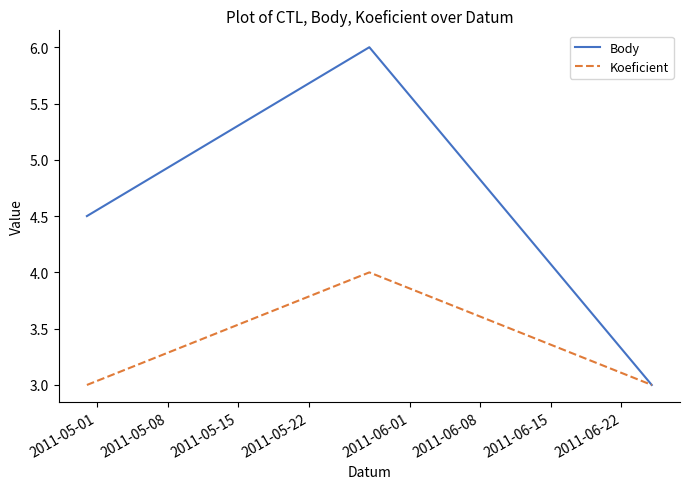

What is the smallest value displayed?

3.0